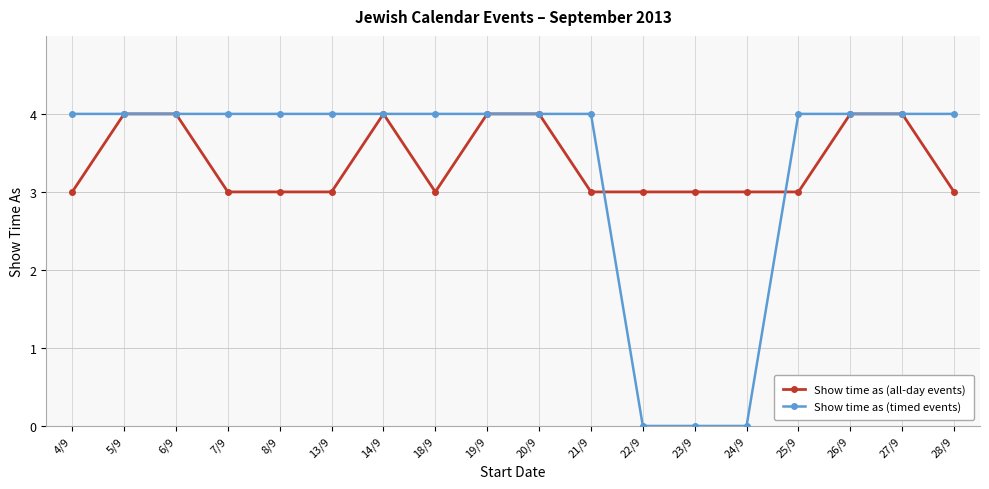

Count the number of categories in the chart.

18